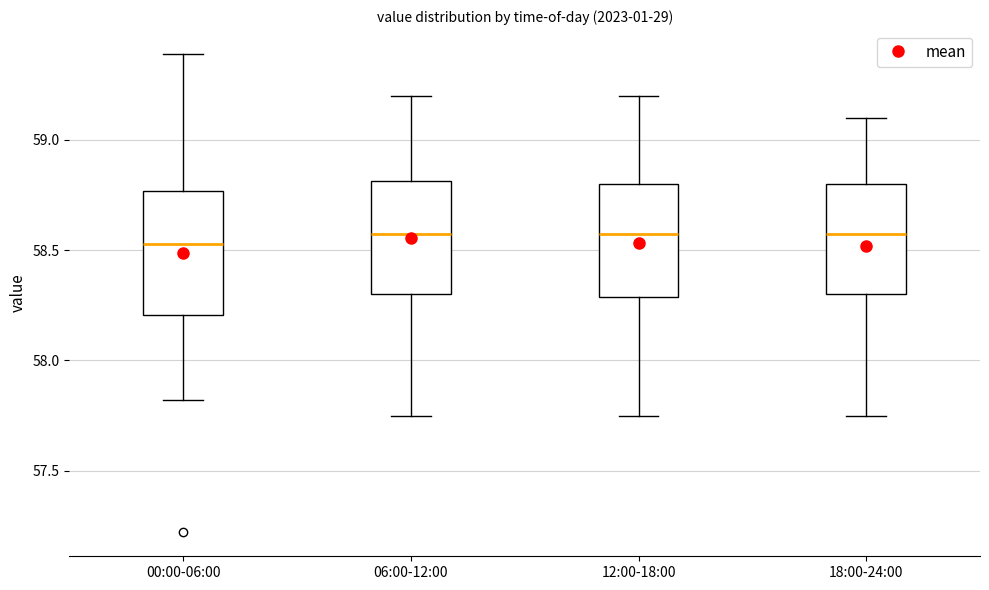

Where does the upper whisker of the box for 06:00-12:00 end on the y-axis? The values are not printed on the chart, so give them approximately, as read against the axis.

59.20